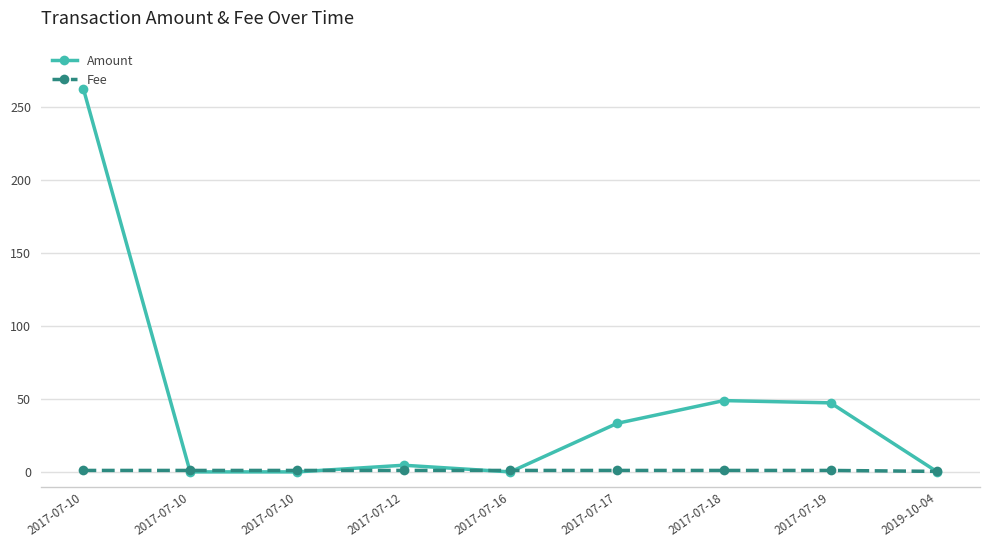

How many distinct data groups are displayed?

2